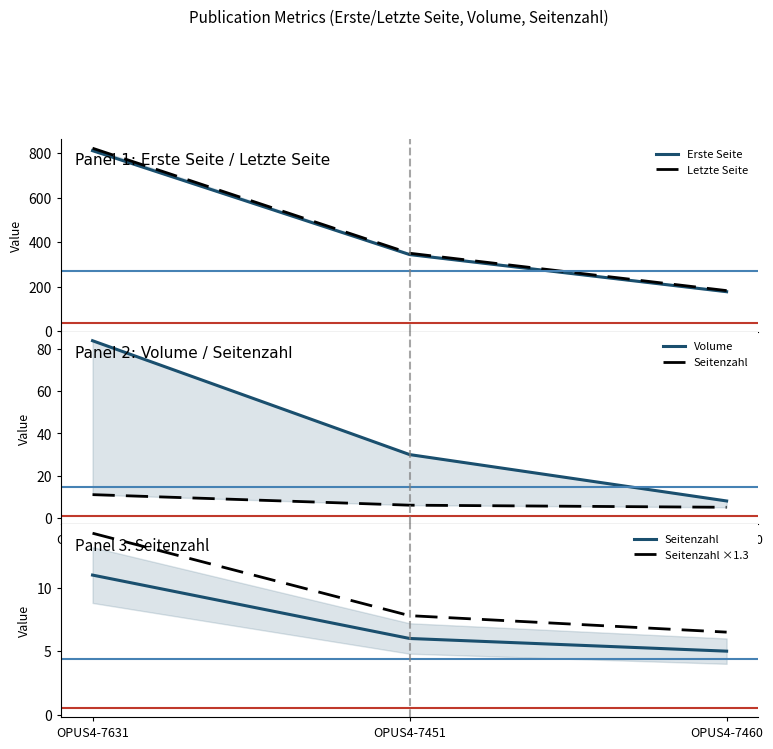

Reading left to right, list all the values displayed in this chart.

Erste Seite: OPUS4-7631=811.0	OPUS4-7451=344.0	OPUS4-7460=177.0
Letzte Seite: OPUS4-7631=822.0	OPUS4-7451=350.0	OPUS4-7460=182.0
Volume: OPUS4-7631=84.0	OPUS4-7451=30.0	OPUS4-7460=8.0
Seitenzahl: OPUS4-7631=11.0	OPUS4-7451=6.0	OPUS4-7460=5.0
Seitenzahl ×1.3: OPUS4-7631=14.3	OPUS4-7451=7.8	OPUS4-7460=6.5